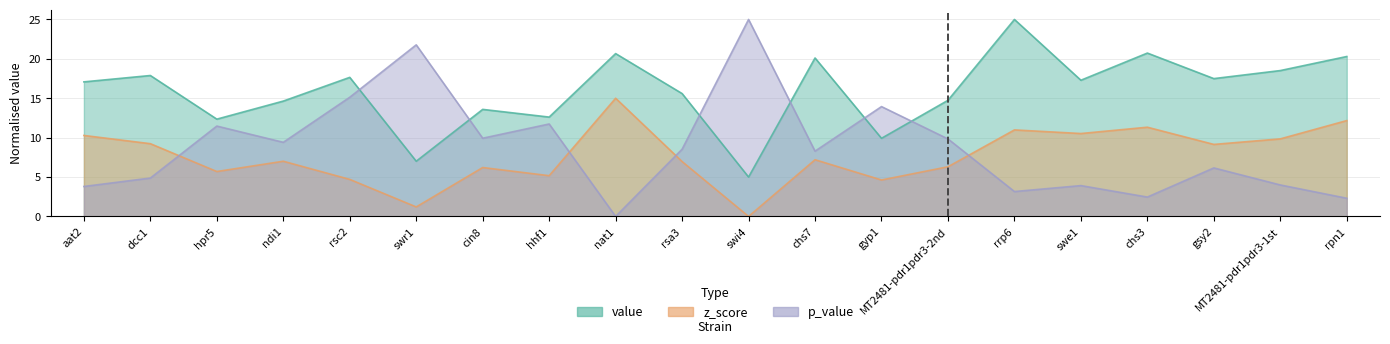

Between which two adjacent categories do z_score and p_value first intersect?

dcc1 and hpr5